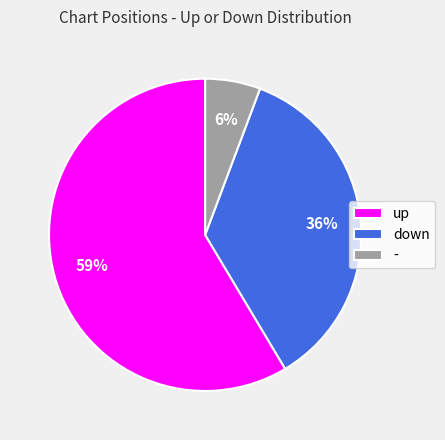

Is the sum of up and - greater than half?

Yes